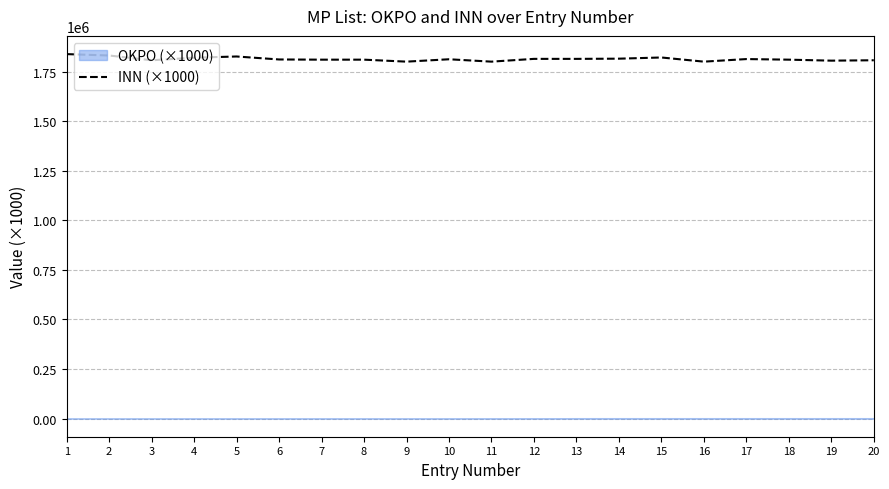

What is the minimum value for INN (×1000)?

1802000.9